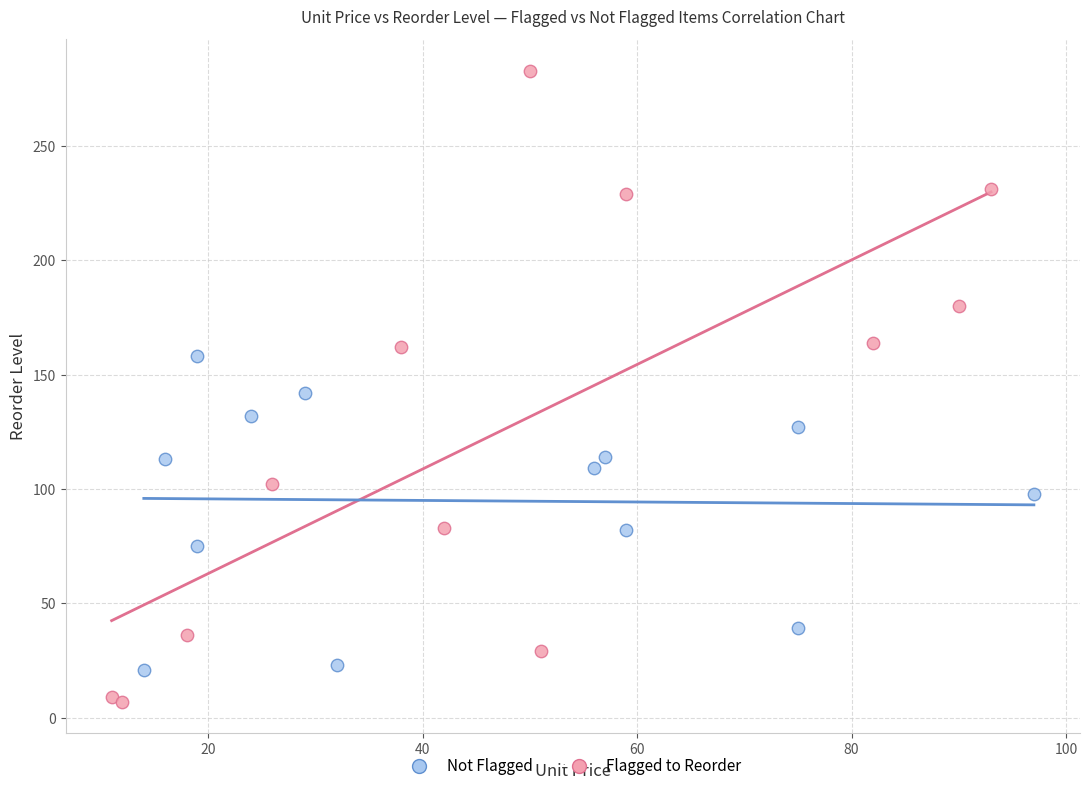

Which series reaches the maximum Y coordinate?

Flagged to Reorder